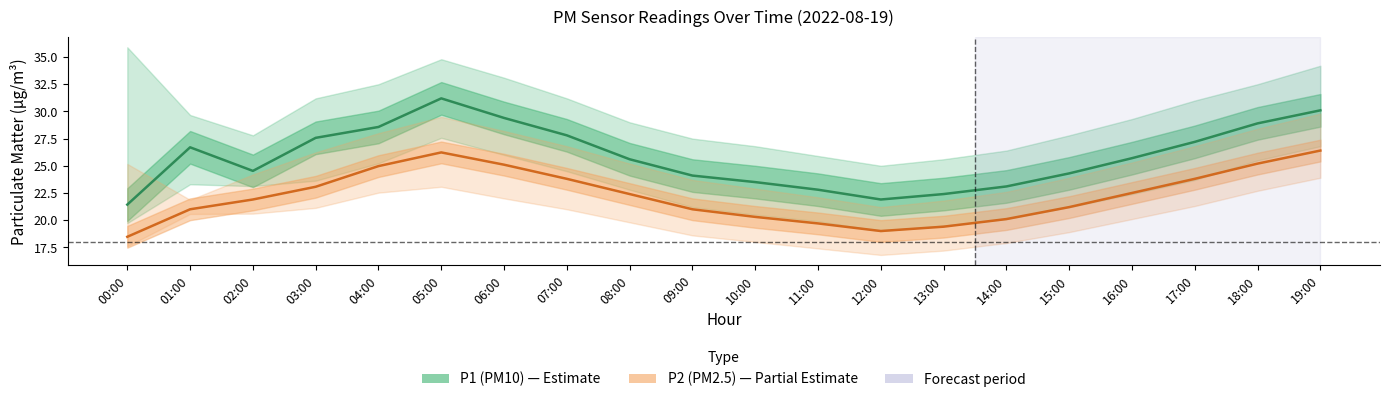

Between 07:00 and 09:00, which series saw the biggest shift?

P1 (PM10)